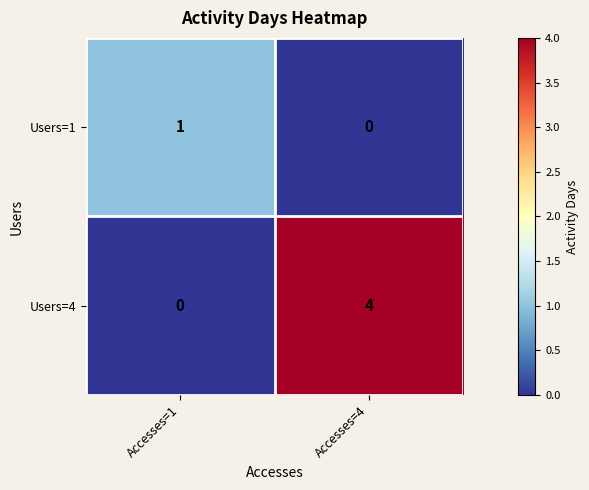

Which category has the highest value across all series?

Accesses=4